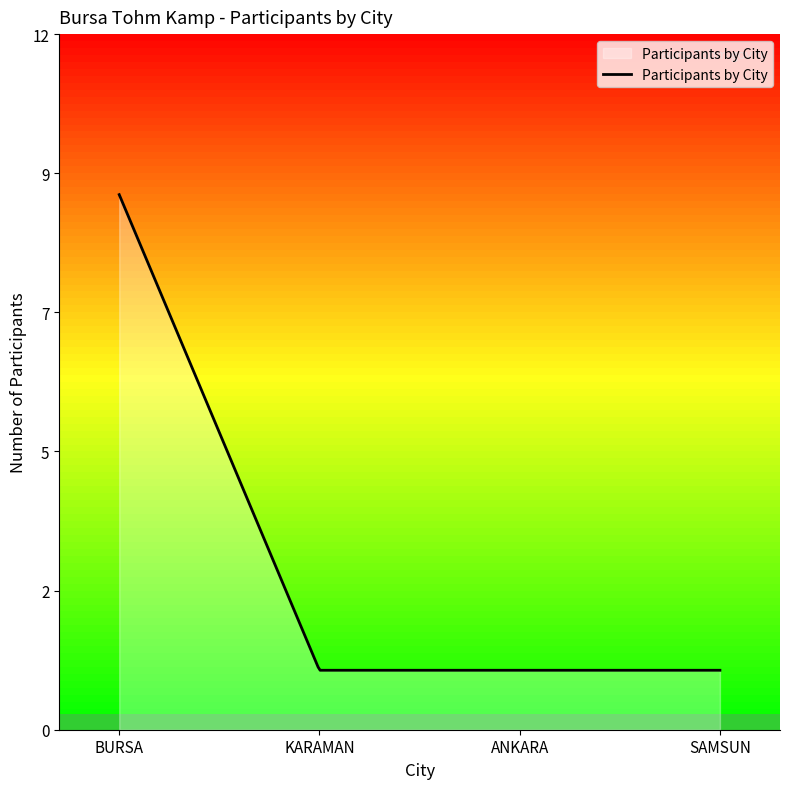

What is the smallest value displayed?

1